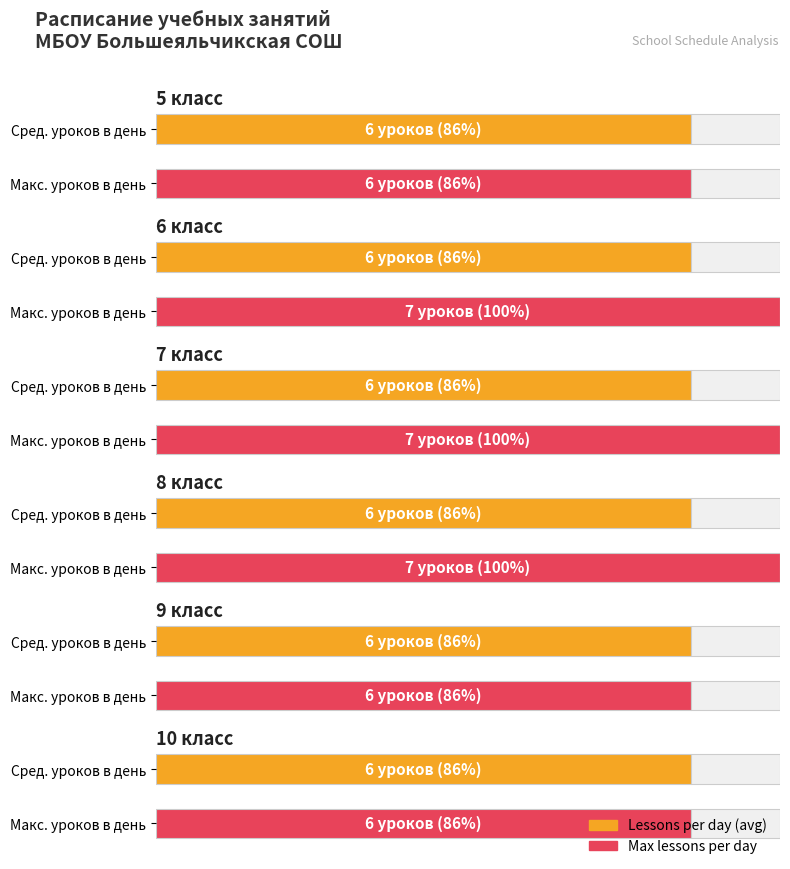

Reading right to left, list all the values displayed in this chart.

Lessons per day (avg): 10 класс=6	9 класс=6	8 класс=6	7 класс=6	6 класс=6	5 класс=6
Max lessons per day: 10 класс=6	9 класс=6	8 класс=7	7 класс=7	6 класс=7	5 класс=6